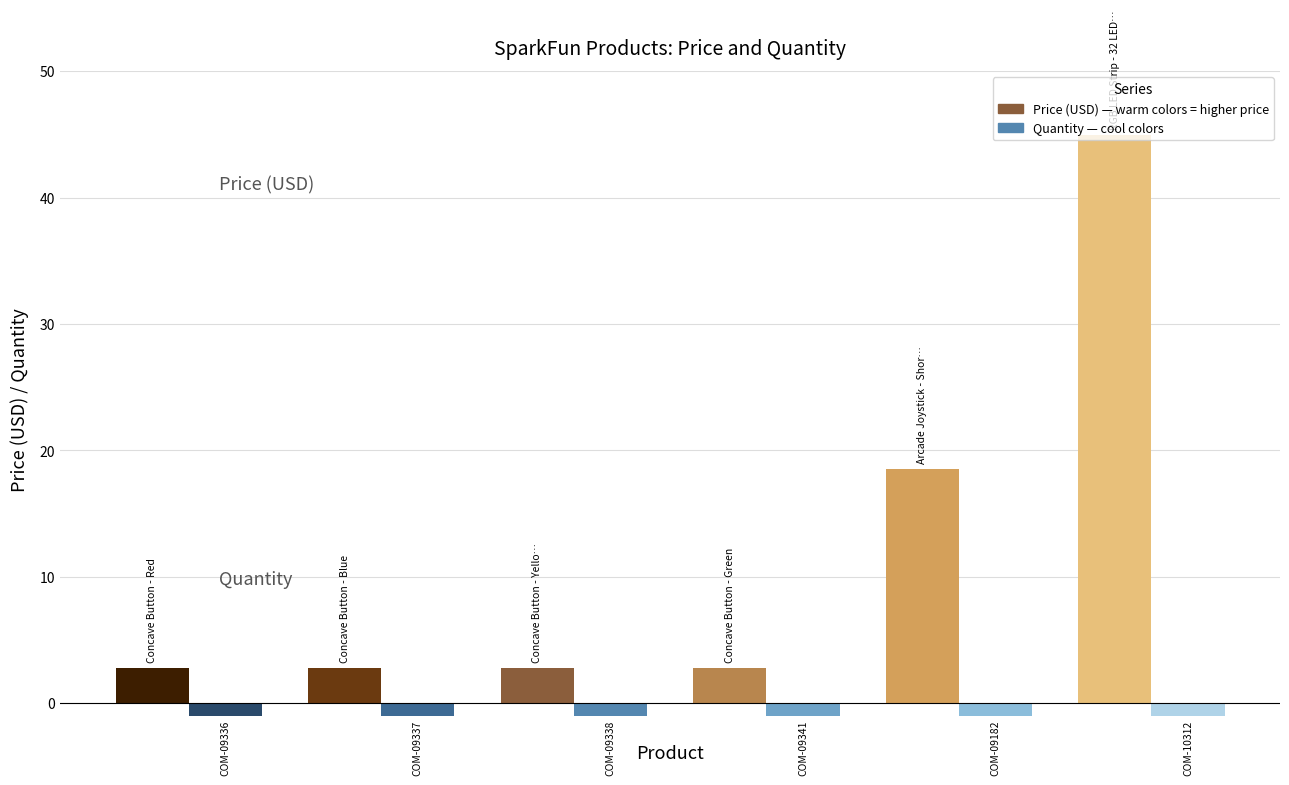

True or false: Quantity has a value of 0.7 at Concave Button - Green.

False